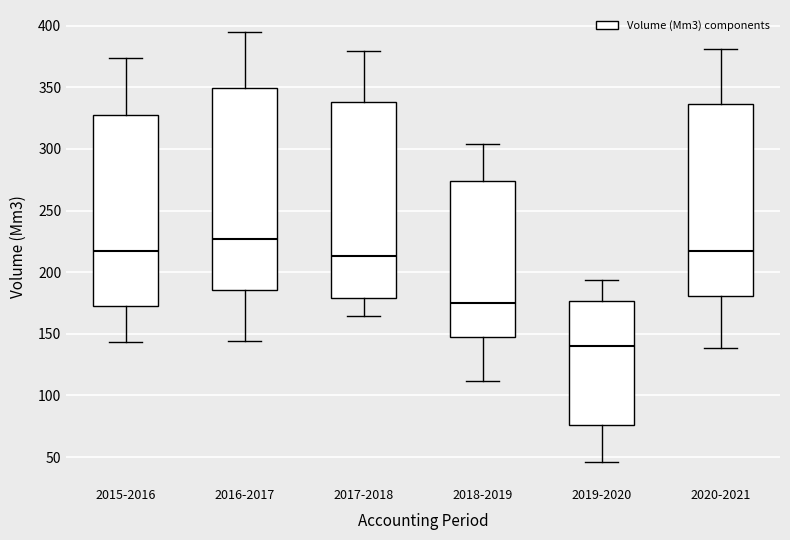

Where does the median line of the box for 2020-2021 sit on the y-axis? The values are not printed on the chart, so give them approximately, as read against the axis.

215